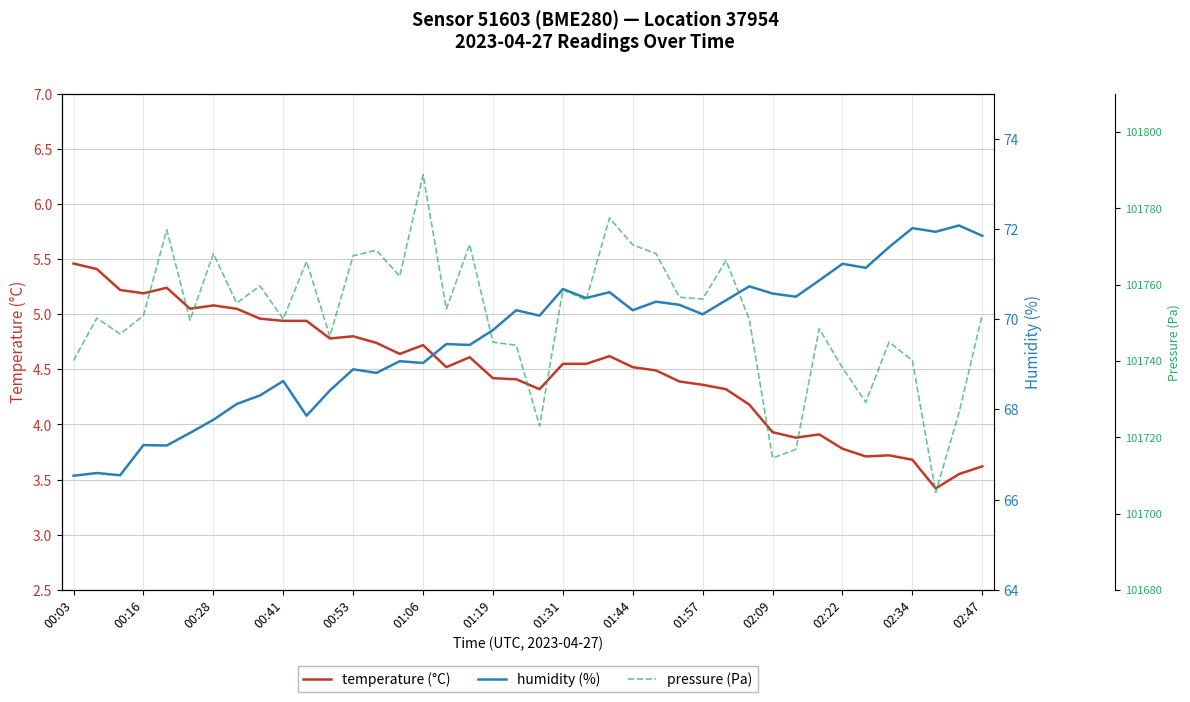

What is the difference between the maximum and minimum values in the temperature series?

2.0